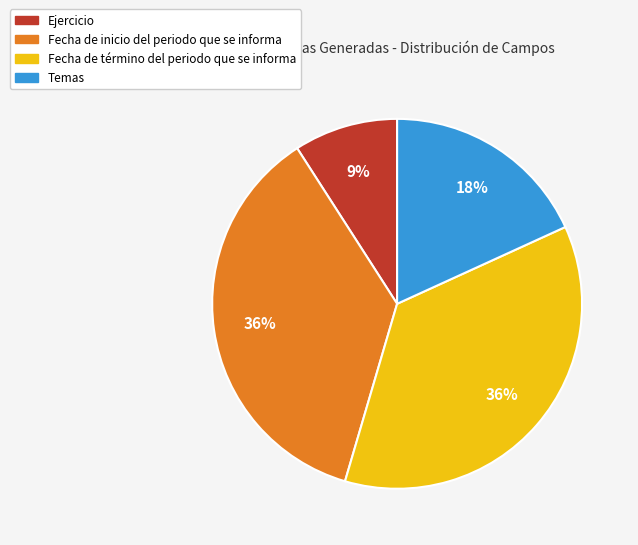

To the nearest percent, what portion does Ejercicio represent?

9%